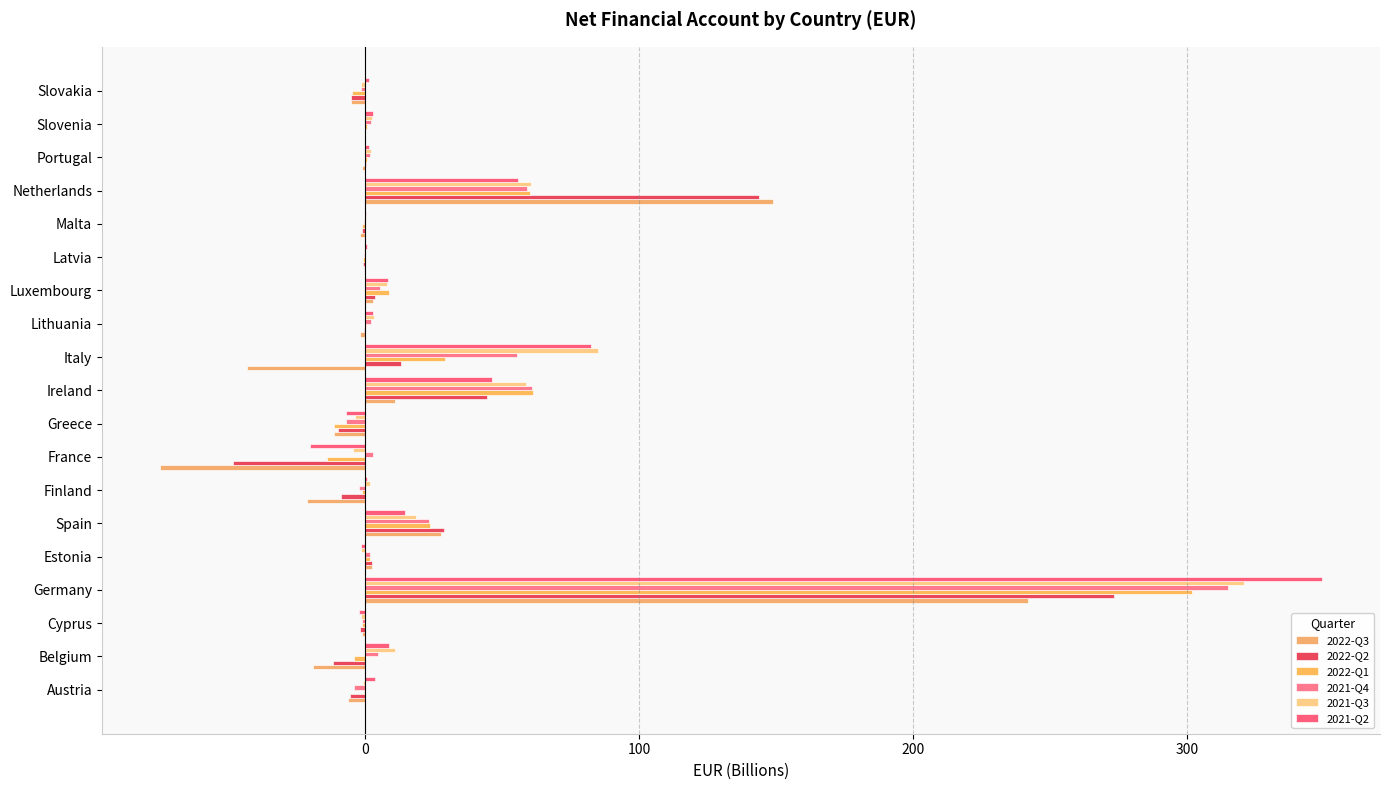

Count the number of data series in this chart.

6